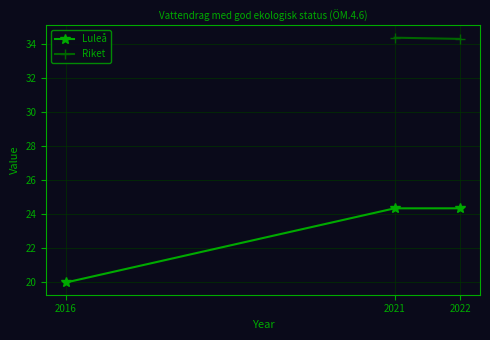

Reading left to right, what are all the values shown in this chart?

2016=20.0	2021=24.4	2022=24.4